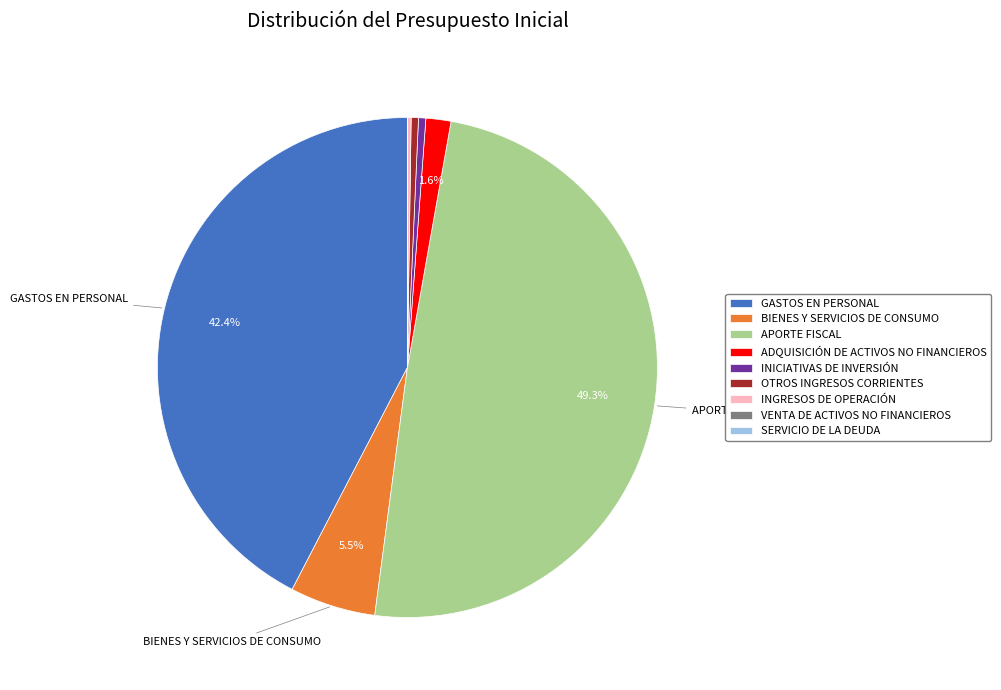

Does ADQUISICIÓN DE ACTIVOS NO FINANCIEROS represent more than half of the total?

No